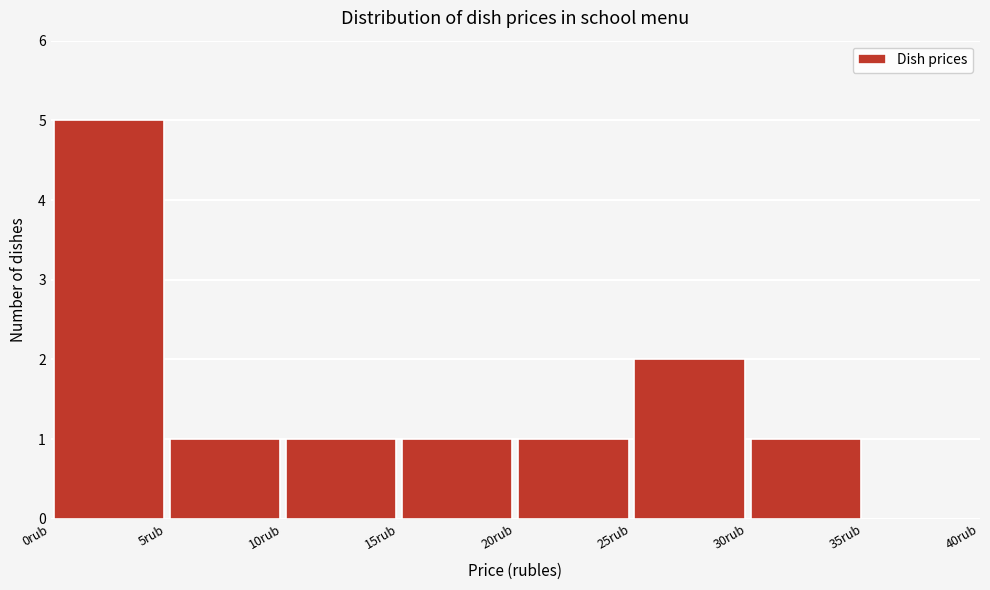

How tall is the bar that spans 15 to 20 on the x-axis? The values are not printed on the chart, so give them approximately, as read against the axis.

1